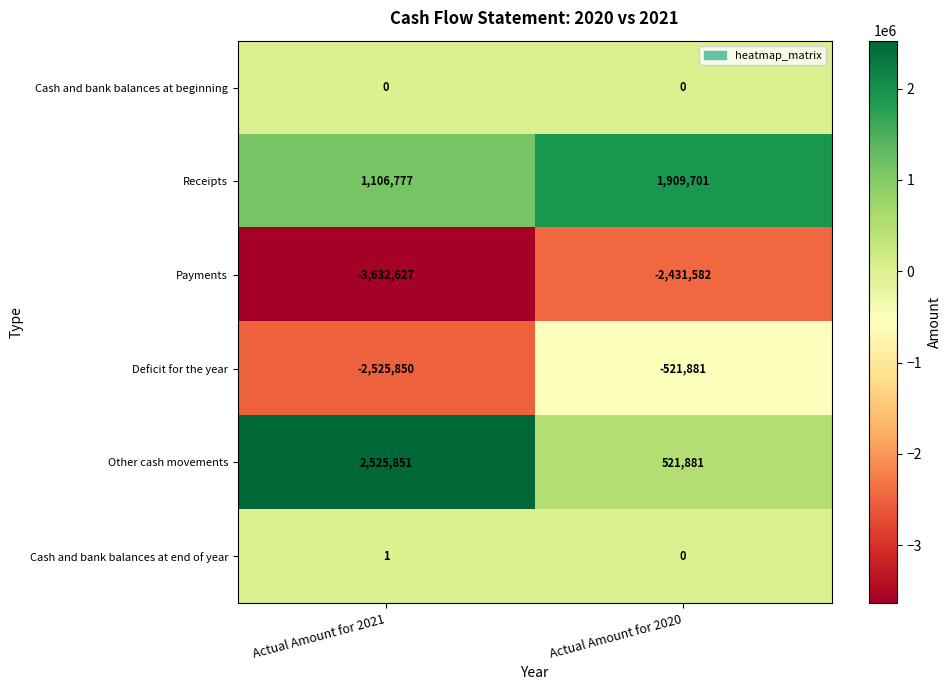

At which category is the sum across all series the highest?

Actual Amount for 2020